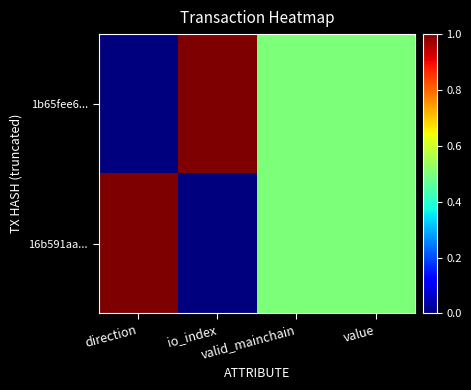

Reading right to left, list all the values displayed in this chart.

1b65fee6...: value=0.5	valid_mainchain=0.5	io_index=1.0	direction=0.0
16b591aa...: value=0.5	valid_mainchain=0.5	io_index=0.0	direction=1.0